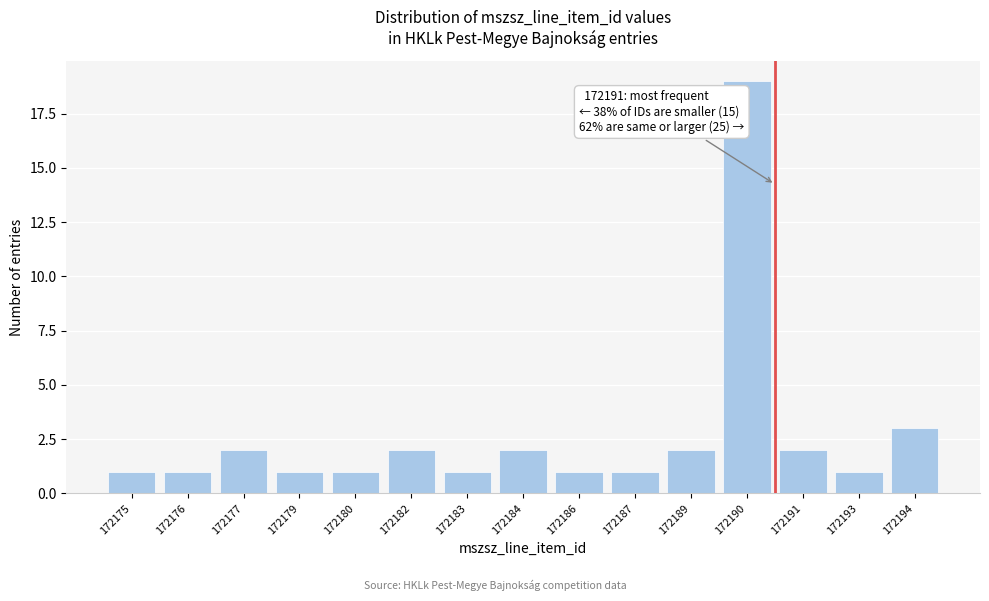

Reading left to right, what are all the values shown in this chart?

1	1	2	1	1	2	1	2	1	1	2	19	2	1	3